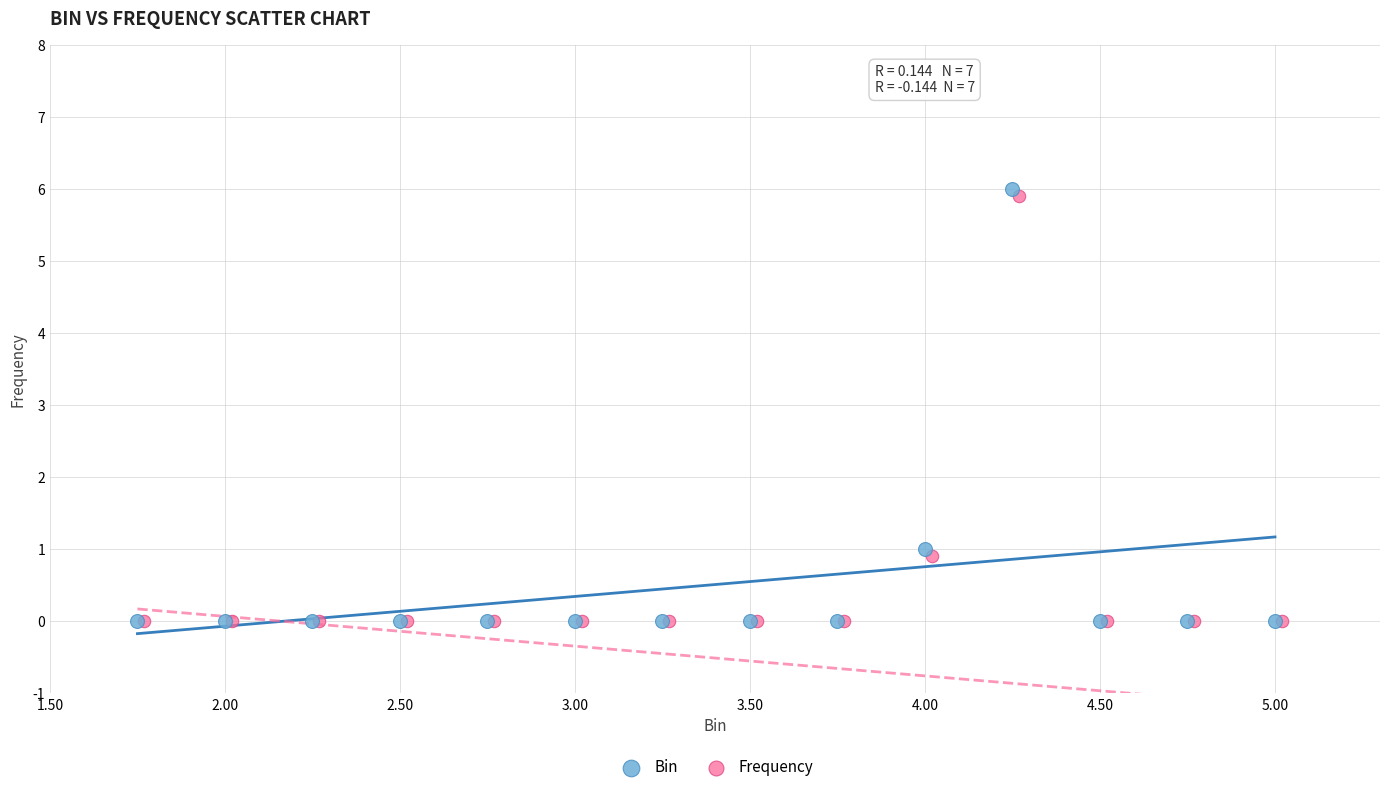

Which series has the largest Y range (max minus min)?

Bin